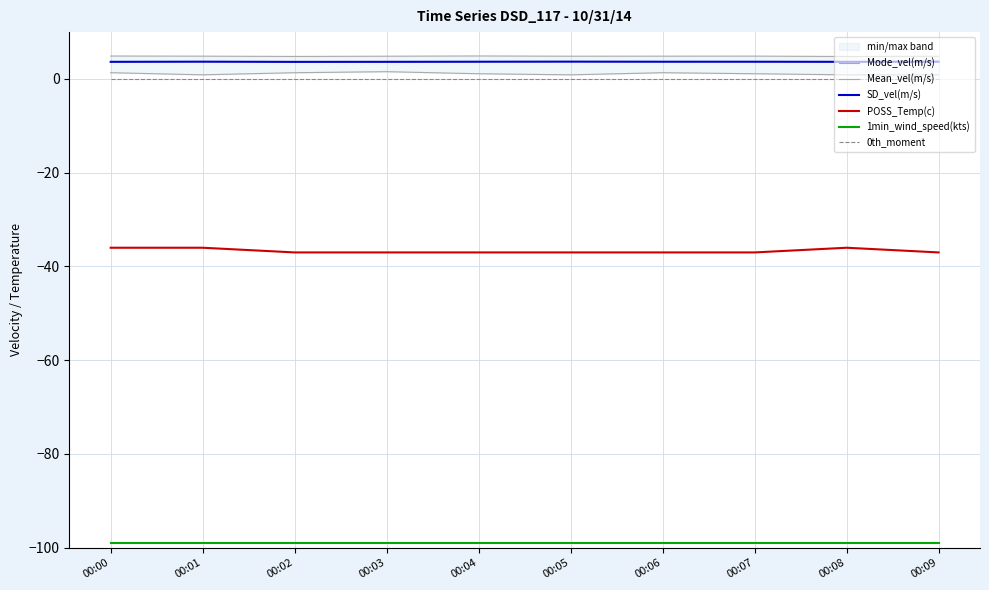

At which label does 1min_wind_speed(kts) reach its peak?

00:00